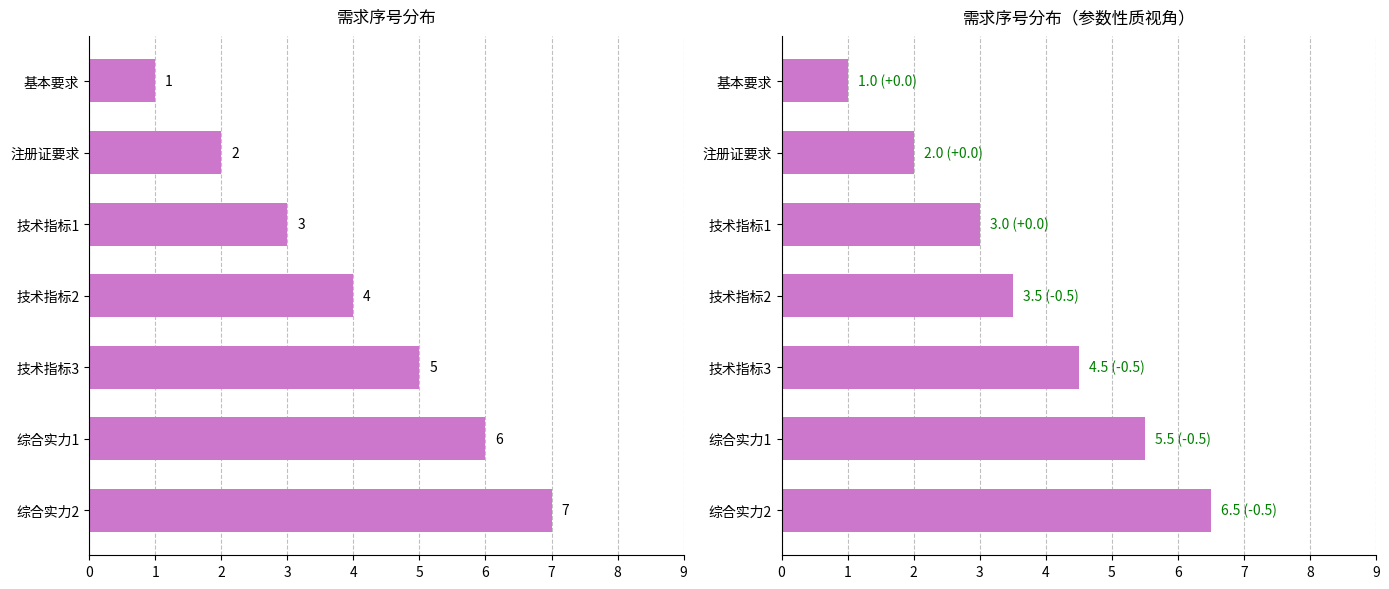

Reading left to right, extract all data points from this chart.

序号: 1.0	2.0	3.0	4.0	5.0	6.0	7.0
序号（调整）: 1.0	2.0	3.0	3.5	4.5	5.5	6.5